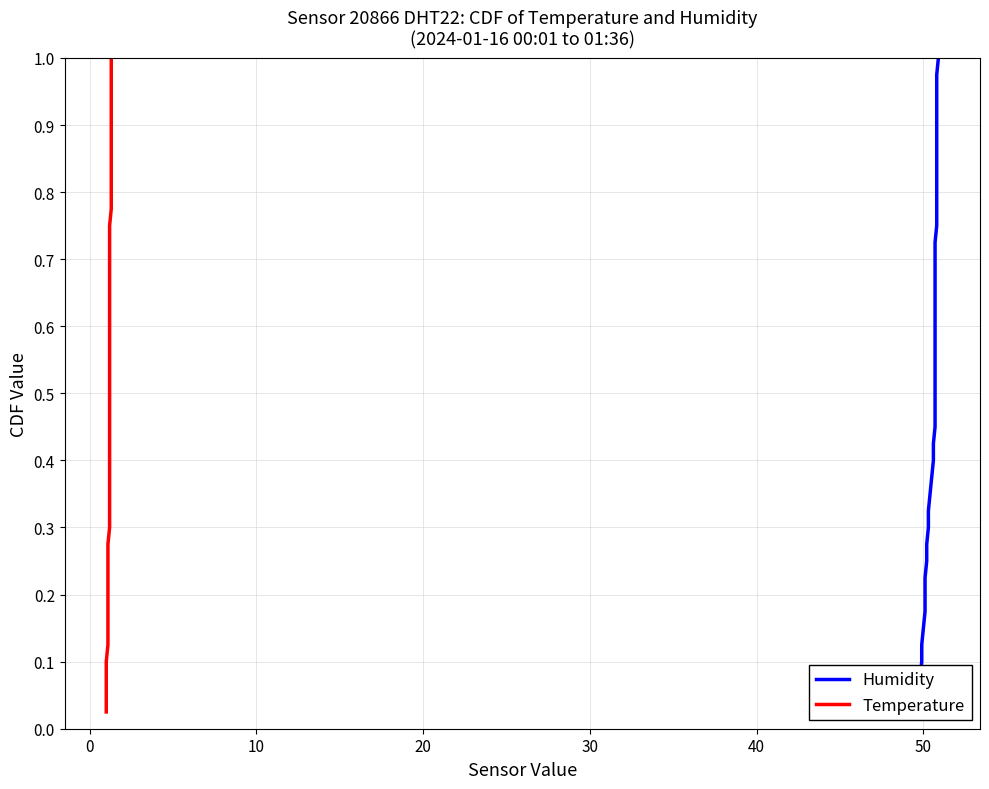

True or false: Temperature and Humidity intersect in this chart.

False